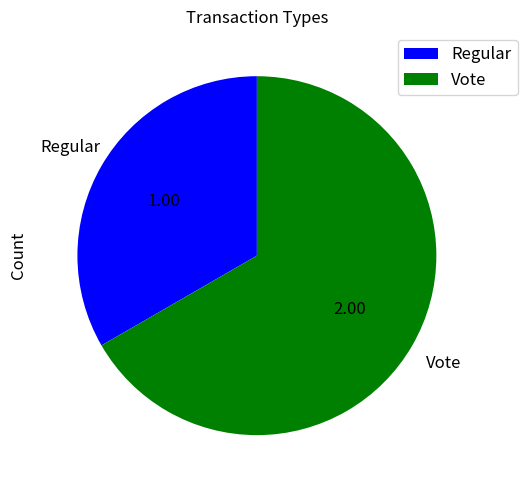

Rank the categories by value from lowest to highest.

Regular, Vote